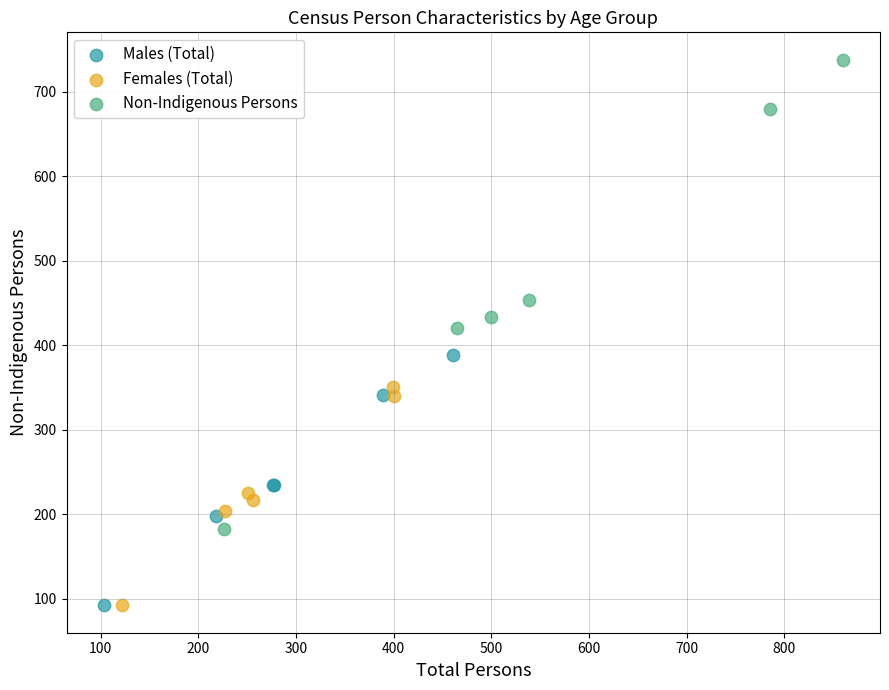

Which series has the widest spread of Y values?

Non-Indigenous Persons